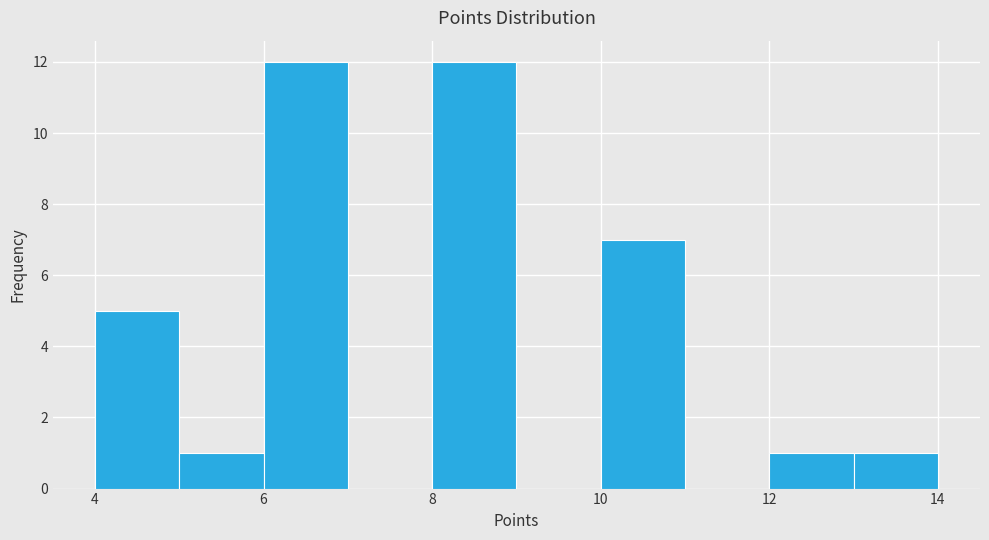

Reading left to right, transcribe this chart: for each bar, give the range it covers on the x-axis and its height. The values are not printed on the chart, so give them approximately, as read against the axis.

4 to 5: 5
5 to 6: 1
6 to 7: 12
7 to 8: 0
8 to 9: 12
9 to 10: 0
10 to 11: 7
11 to 12: 0
12 to 13: 1
13 to 14: 1